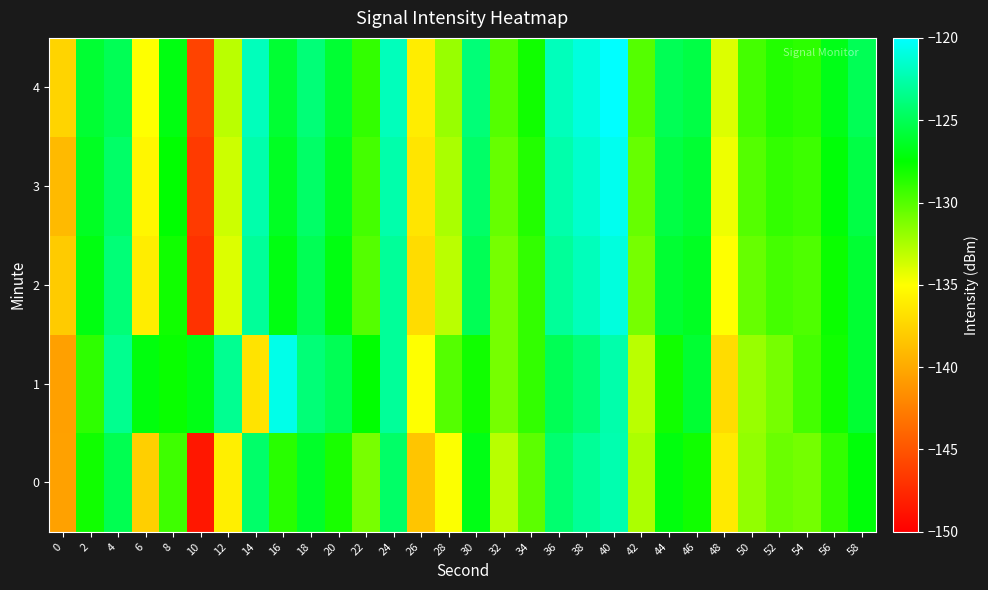

Reading right to left, transcribe all the data shown in this chart.

0: 58=-127.3	56=-129.0	54=-130.9	52=-130.7	50=-131.8	48=-136.2	46=-128.0	44=-127.1	42=-132.6	40=-122.3	38=-123.1	36=-124.3	34=-130.2	32=-132.9	30=-126.9	28=-134.9	26=-138.4	24=-124.5	22=-131.0	20=-128.2	18=-126.3	16=-128.7	14=-124.4	12=-135.9	10=-148.6	8=-129.3	6=-137.8	4=-125.1	2=-128.0	0=-140.5
1: 58=-126.0	56=-128.0	54=-129.5	52=-131.0	50=-132.0	48=-137.0	46=-126.0	44=-128.0	42=-133.0	40=-122.5	38=-124.0	36=-125.0	34=-129.0	32=-131.0	30=-128.0	28=-130.0	26=-135.0	24=-123.0	22=-127.5	20=-125.0	18=-124.0	16=-120.6	14=-136.6	12=-123.3	10=-126.9	8=-127.7	6=-127.1	4=-123.3	2=-128.9	0=-140.6
2: 58=-126.0	56=-127.8	54=-129.8	52=-129.5	50=-130.5	48=-135.0	46=-126.5	44=-126.0	42=-131.0	40=-121.0	38=-122.0	36=-123.0	34=-129.0	32=-131.0	30=-125.0	28=-133.0	26=-137.0	24=-123.0	22=-130.0	20=-127.0	18=-125.0	16=-127.0	14=-123.0	12=-134.0	10=-147.0	8=-128.0	6=-136.0	4=-124.0	2=-127.0	0=-138.0
3: 58=-125.5	56=-127.3	54=-129.3	52=-129.0	50=-130.0	48=-134.5	46=-126.0	44=-125.5	42=-130.5	40=-120.5	38=-121.5	36=-122.5	34=-128.5	32=-130.5	30=-124.5	28=-132.5	26=-136.5	24=-122.5	22=-129.5	20=-126.5	18=-124.5	16=-126.5	14=-122.5	12=-133.5	10=-146.5	8=-127.5	6=-135.5	4=-124.5	2=-126.5	0=-139.0
4: 58=-125.0	56=-126.8	54=-128.8	52=-128.5	50=-129.5	48=-134.0	46=-125.5	44=-125.0	42=-130.0	40=-120.0	38=-121.0	36=-122.0	34=-128.0	32=-130.0	30=-124.0	28=-132.0	26=-136.0	24=-122.0	22=-129.0	20=-126.0	18=-124.0	16=-126.0	14=-122.0	12=-133.0	10=-146.0	8=-127.0	6=-135.0	4=-125.0	2=-126.0	0=-137.5